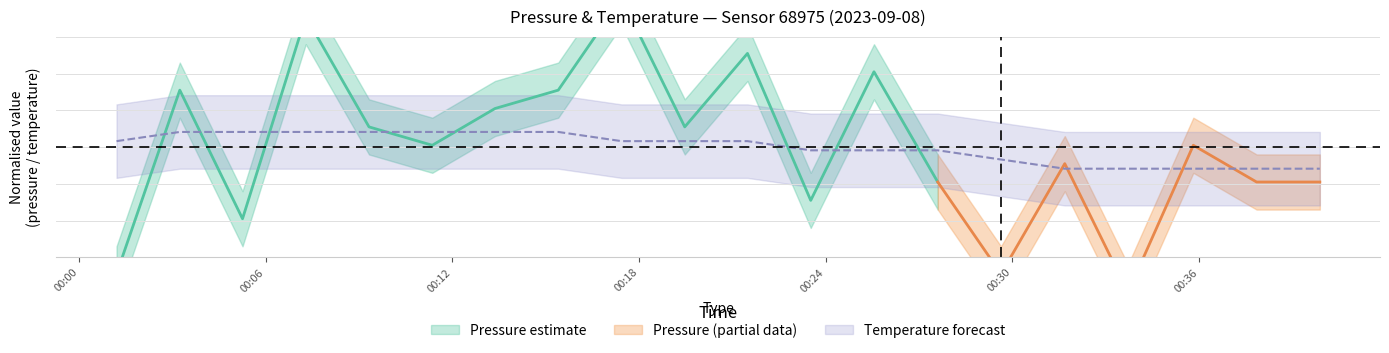

How many data points are less than 1?

9